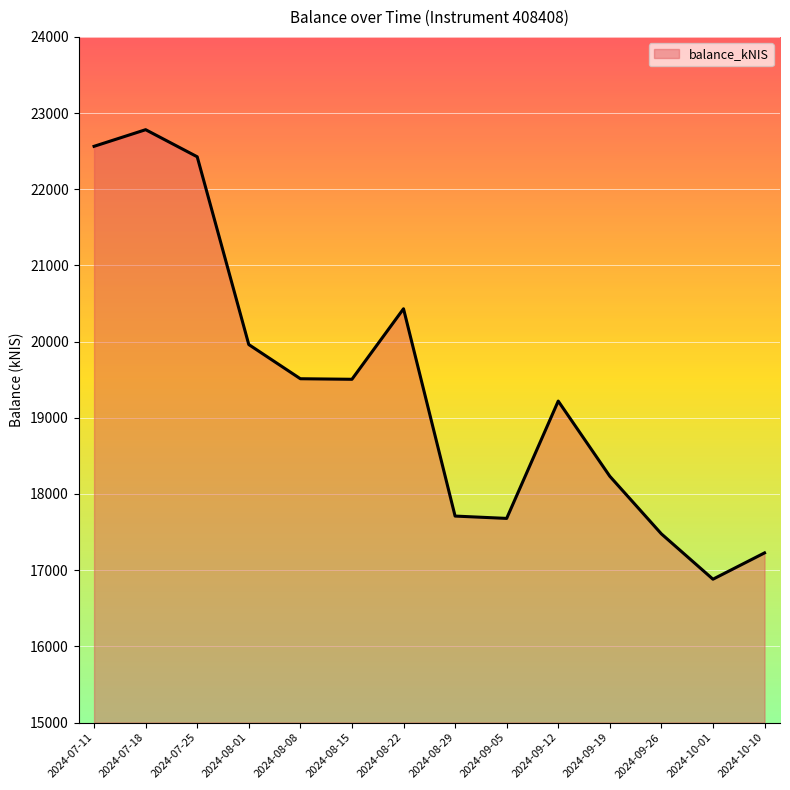

Does the chart display data point markers on the line(s)?

No